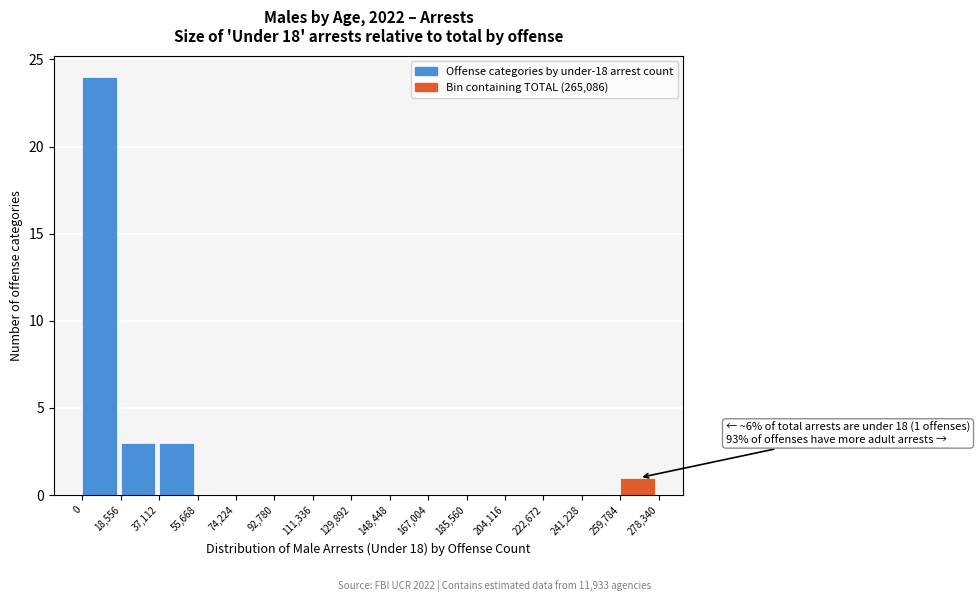

Over which range of the x-axis is the bar tallest?

0 to 18,556